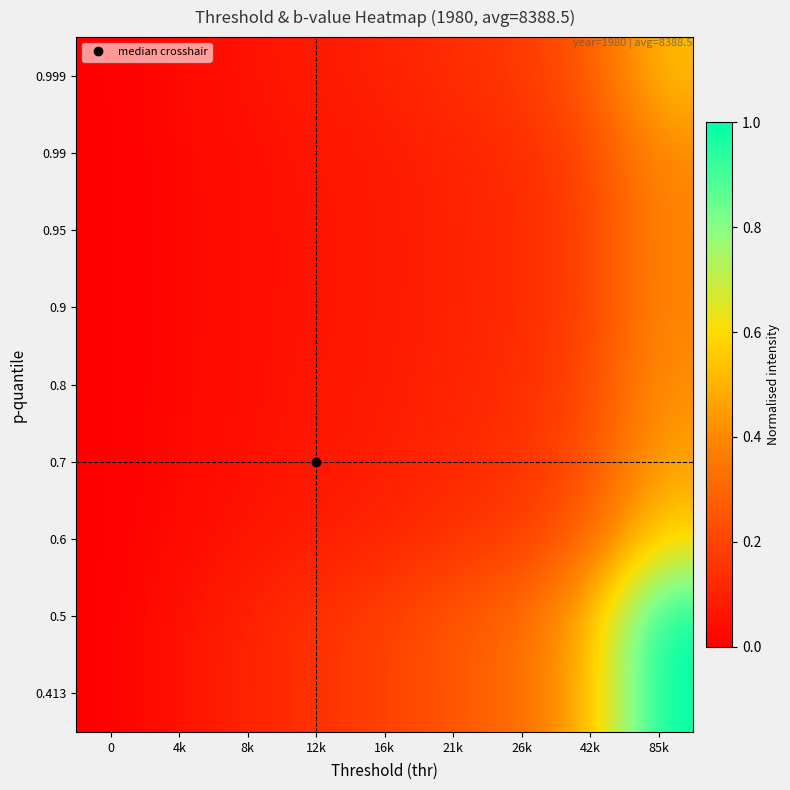

At how many categories does at least one series exceed 0?

8